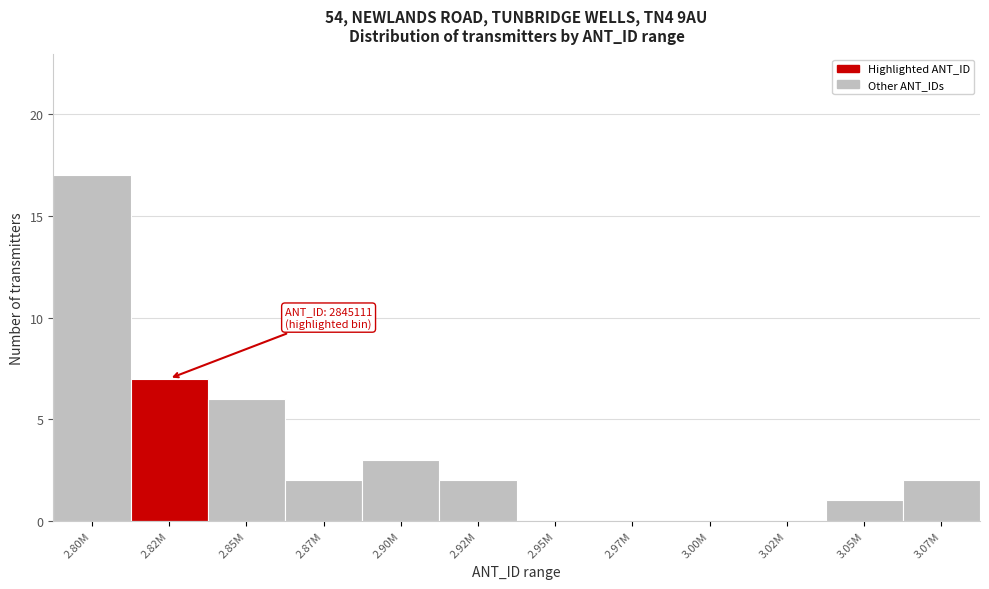

Reading left to right, what are all the values shown in this chart?

2.80M=17	2.82M=7	2.85M=6	2.87M=2	2.90M=3	2.92M=2	2.95M=0	2.97M=0	3.00M=0	3.02M=0	3.05M=1	3.07M=2